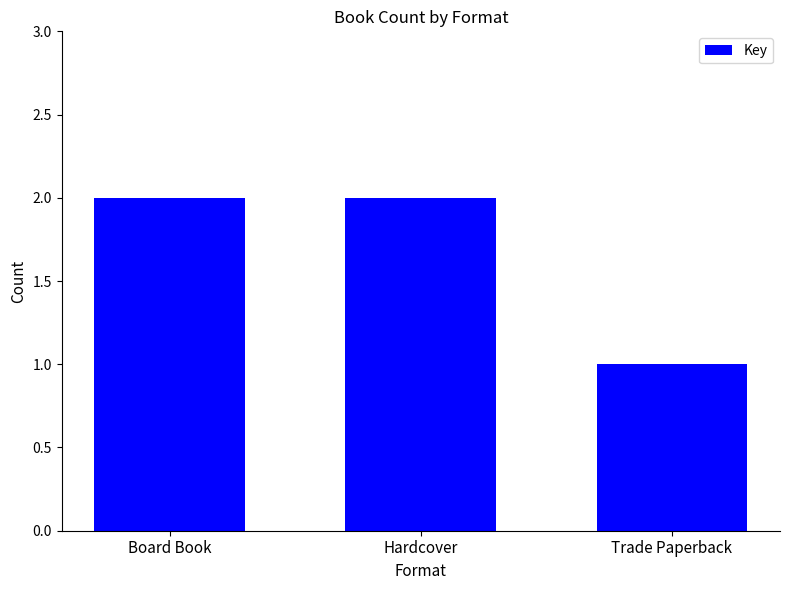

At which category does the chart reach its minimum across all series?

Trade Paperback